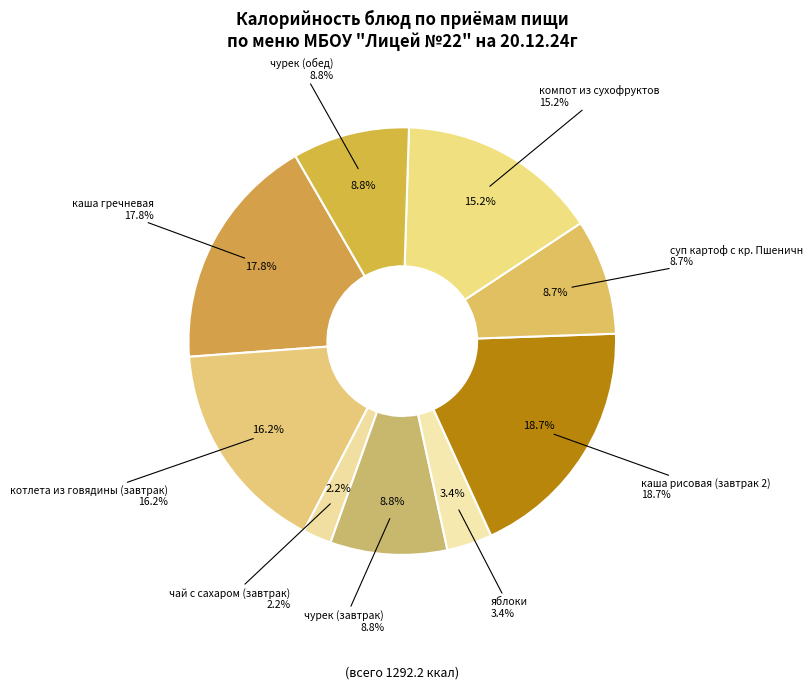

How many slices are in this pie chart?

9